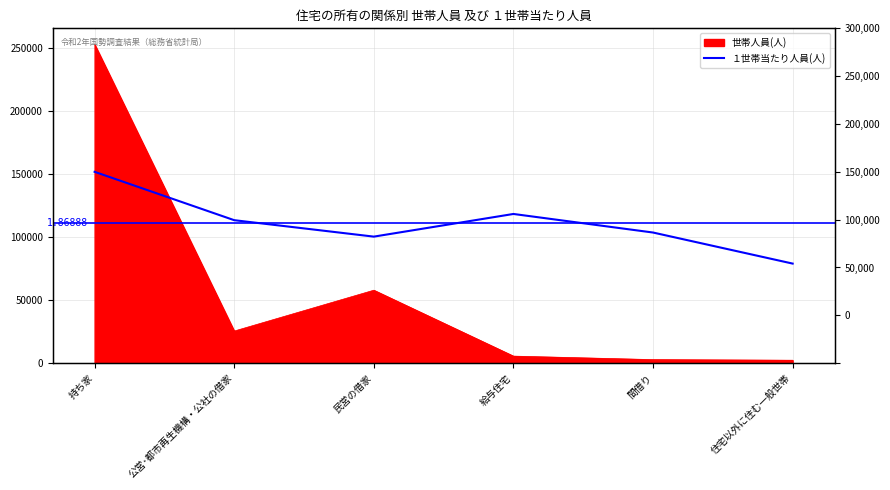

What position from the right is 住宅以外に住む一般世帯?

1